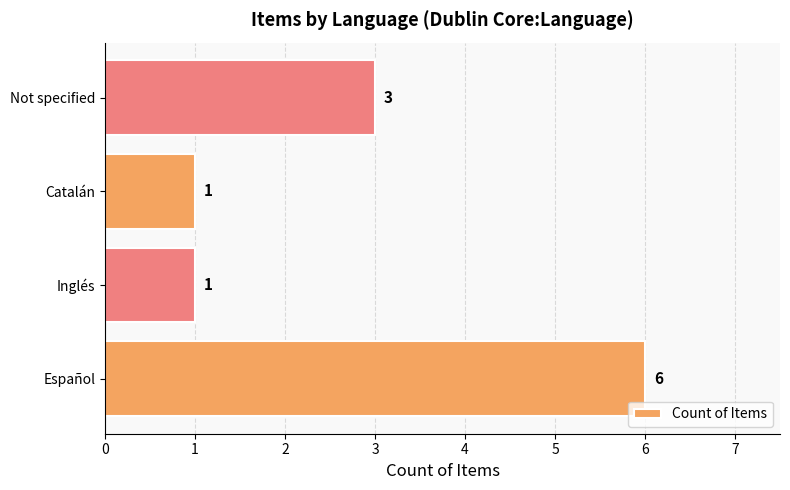

Reading bottom to top, list all the values displayed in this chart.

6	1	1	3